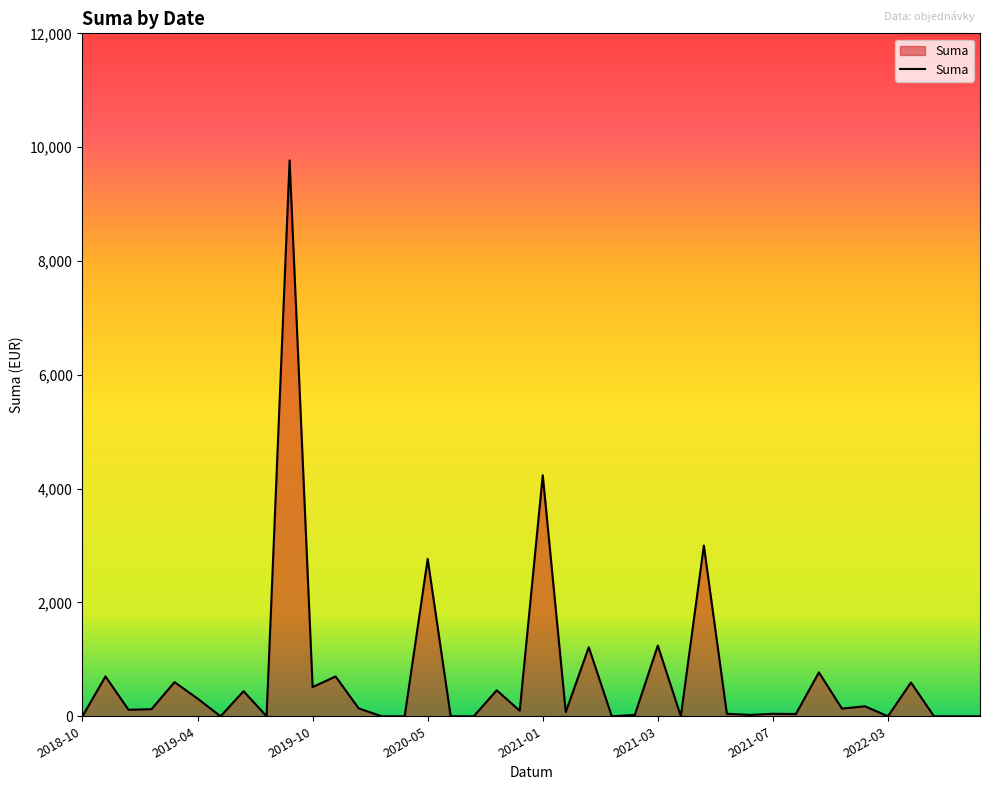

What is the difference between the maximum and minimum values?

9767.5